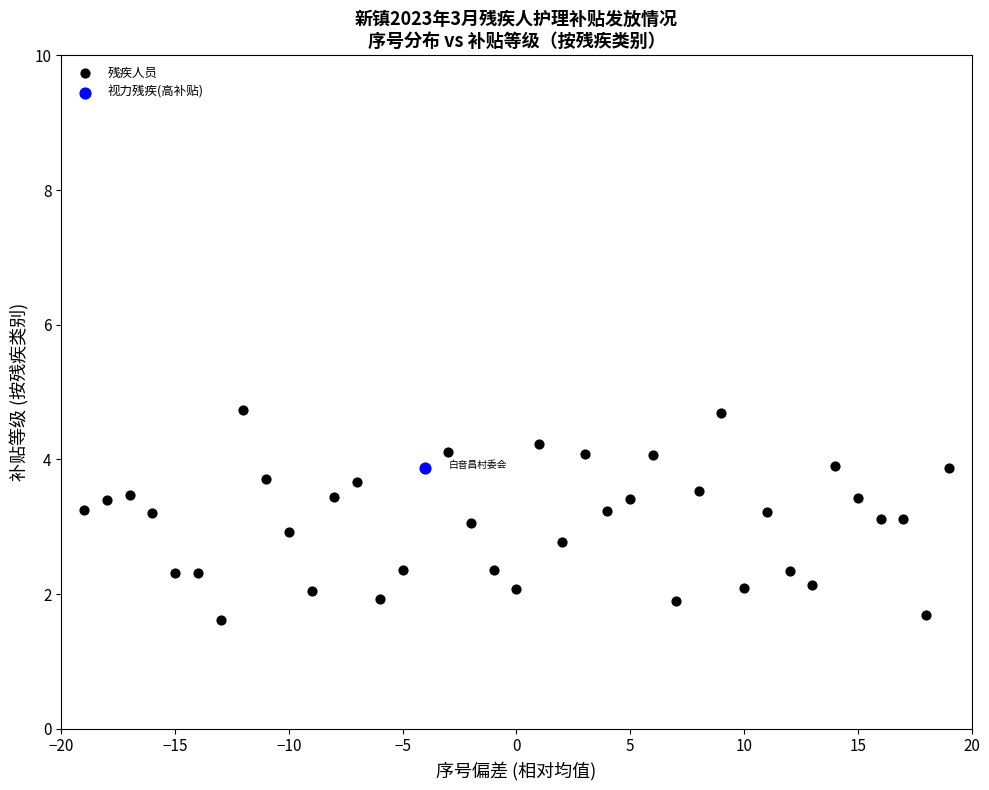

What are all the series names shown in the legend?

残疾人员, 视力残疾(高补贴)